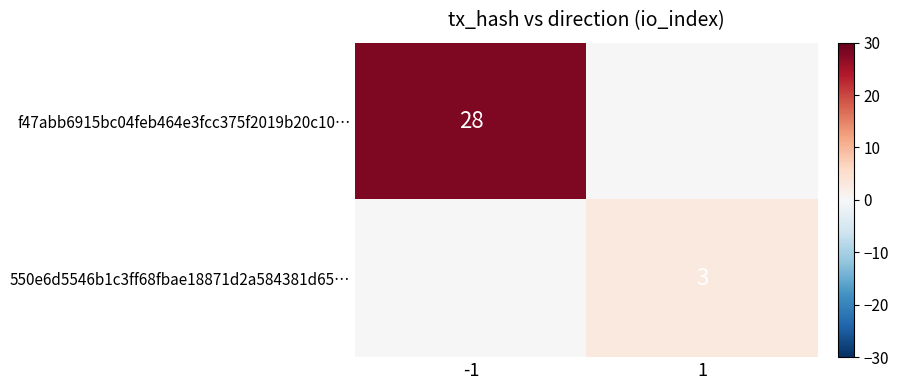

True or false: 550e6d5546b1c3ff68fbae18871d2a584381d65… has a value of 4 at 1.

False